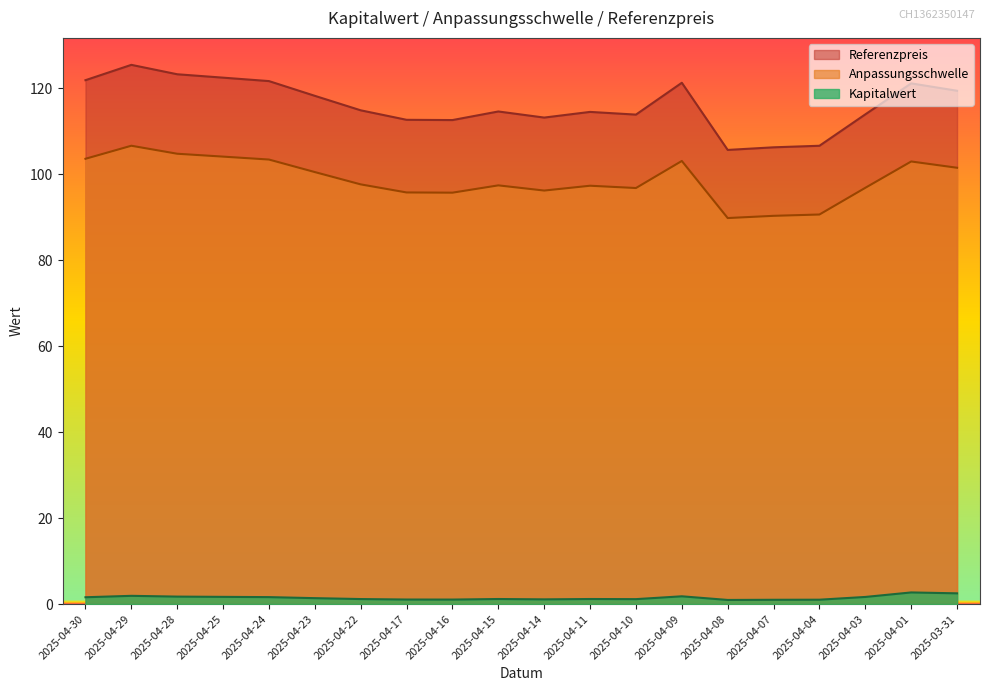

What is the smallest value displayed?

1.0